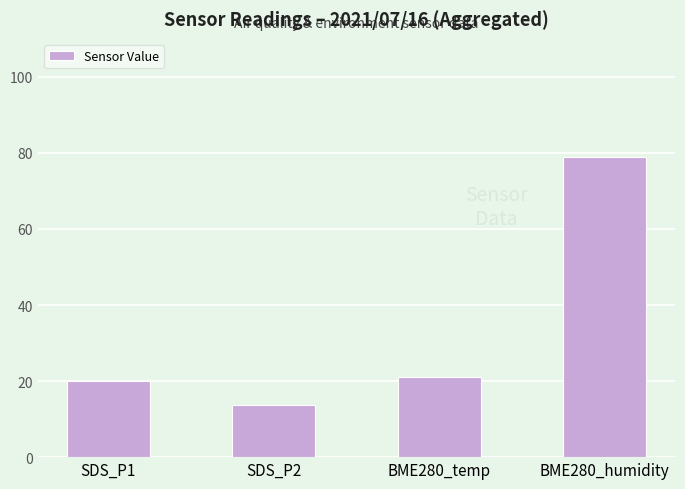

Rank the categories by value from lowest to highest.

SDS_P2, SDS_P1, BME280_temp, BME280_humidity